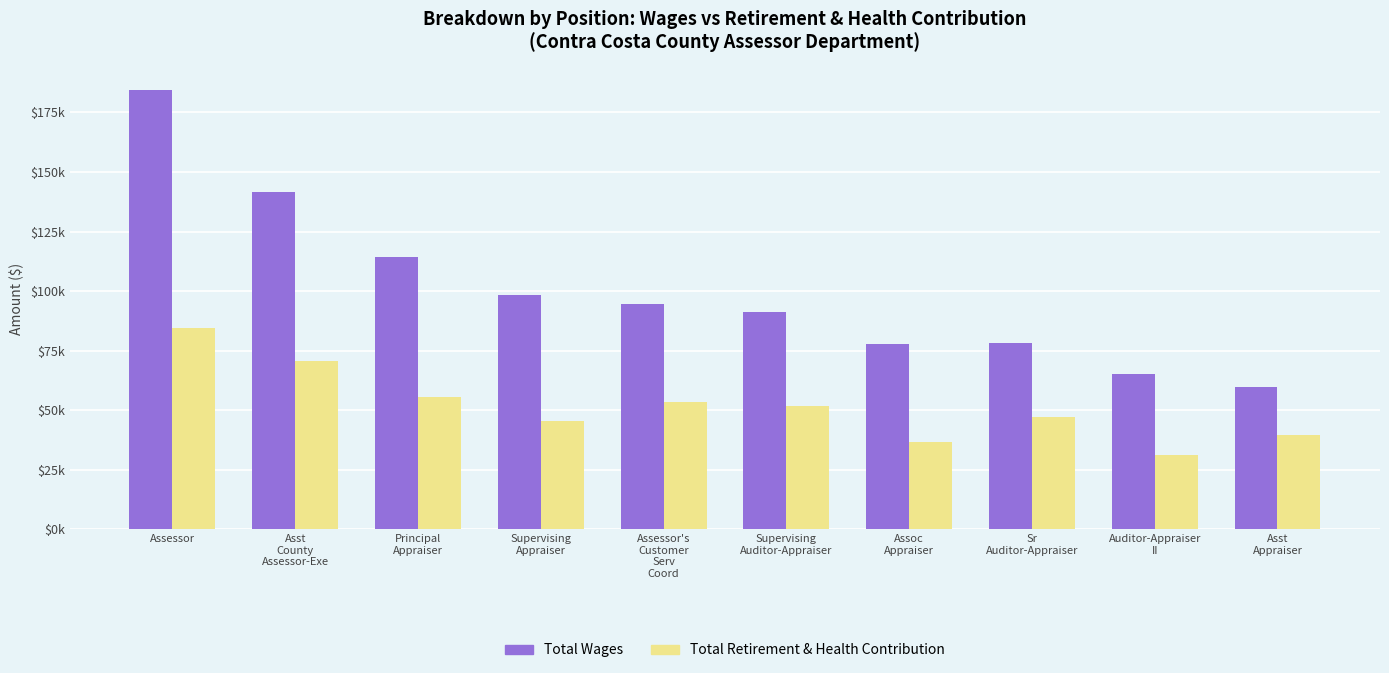

Does the chart contain stacked bars?

No